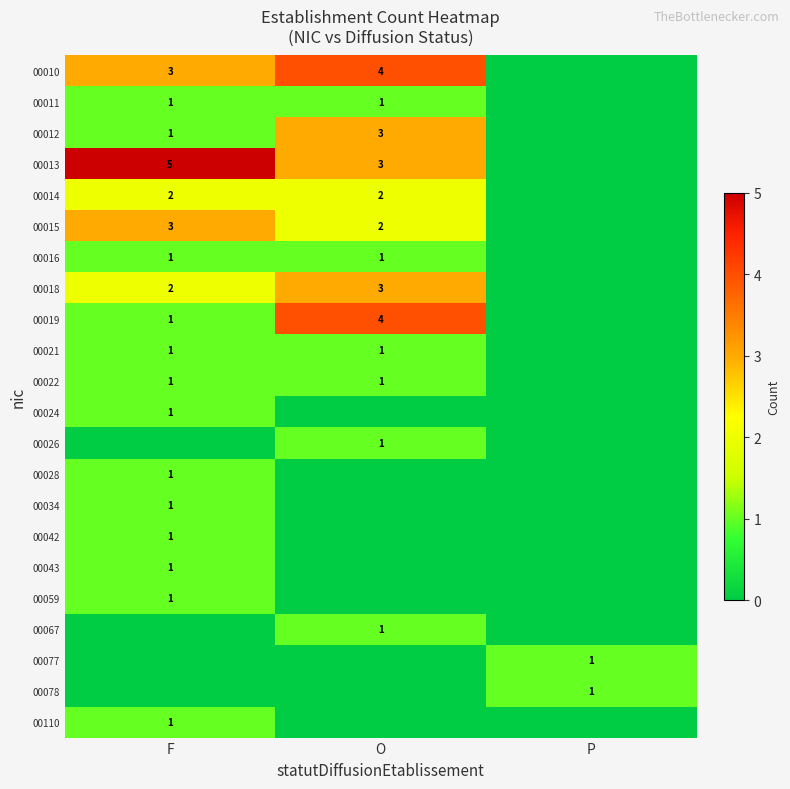

Between F and P, which is larger?

F